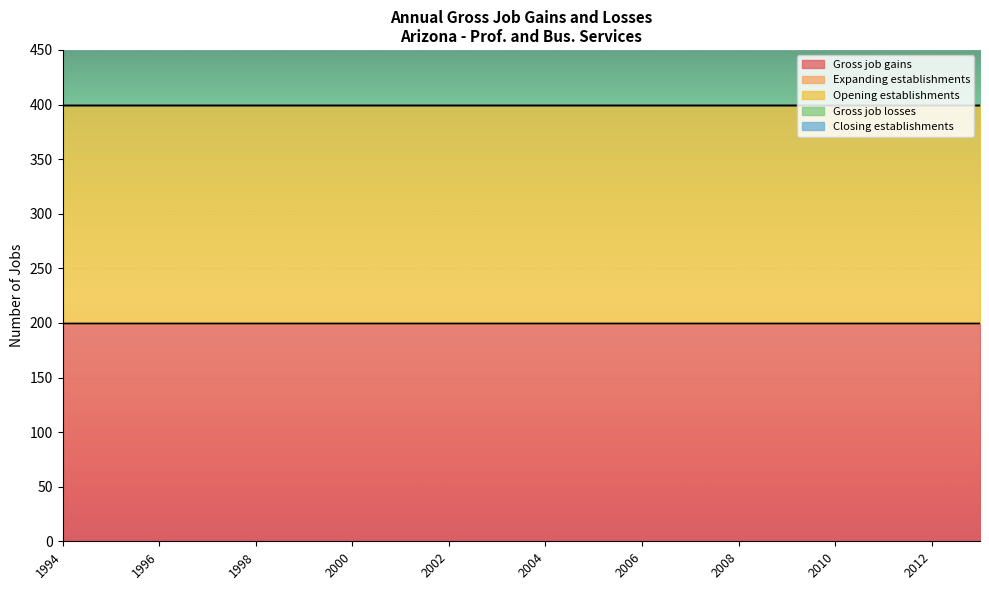

Which series changed the most between 1994 and 1997?

Gross job gains